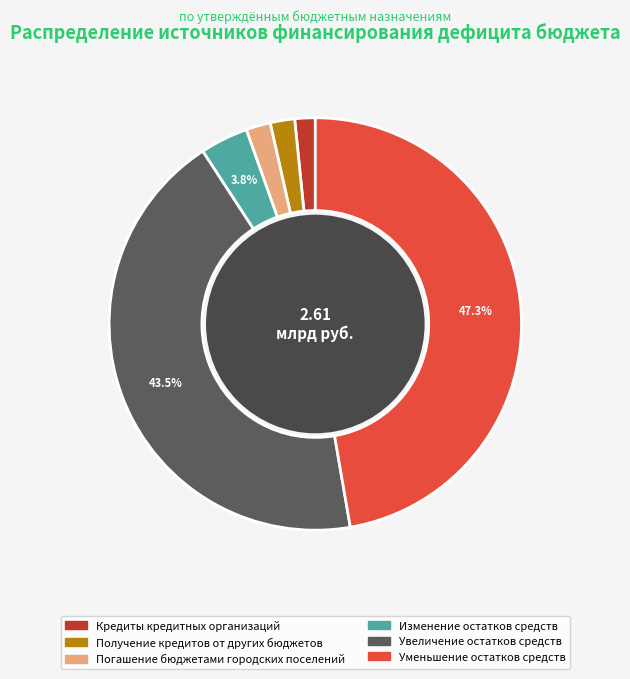

How many slices are in this pie chart?

6